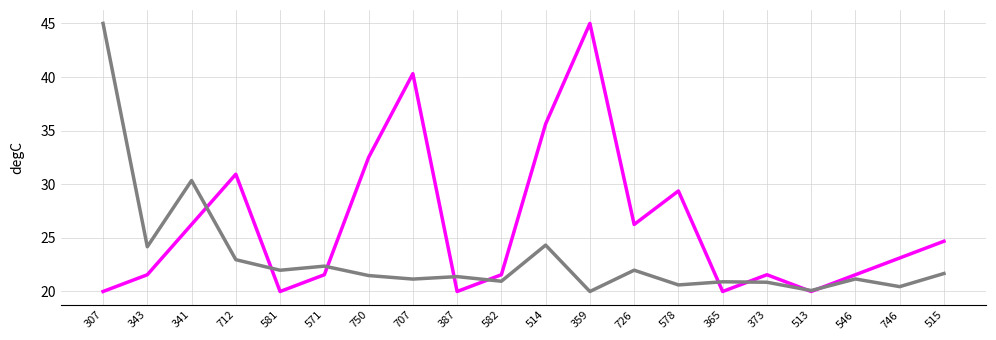

What is the total value across all series at 746?

43.6